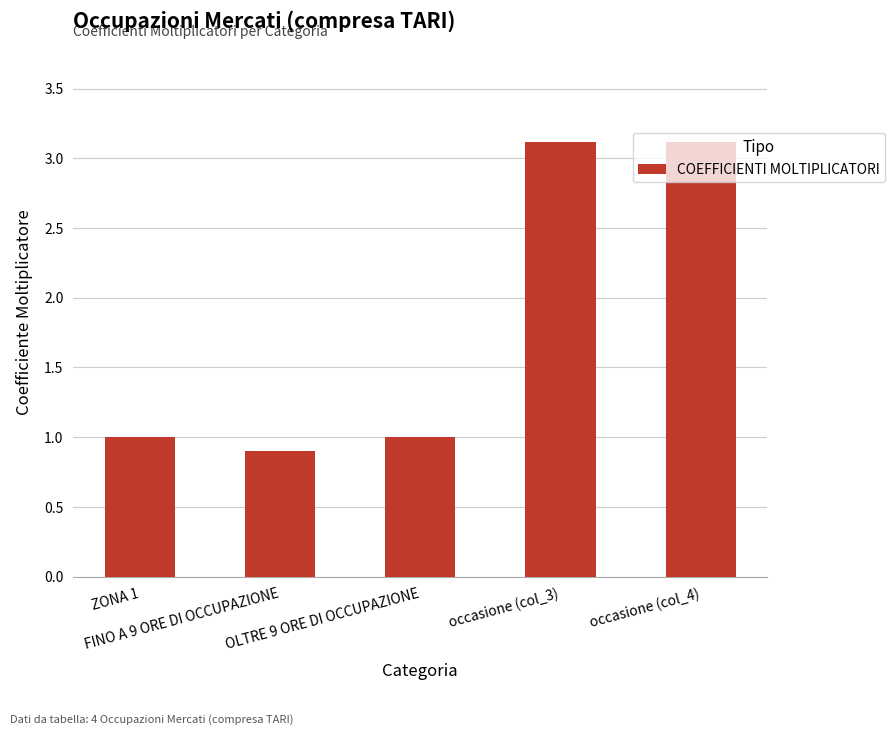

What is the sum of the values at ZONA 1 and OLTRE 9 ORE DI OCCUPAZIONE?

2.0